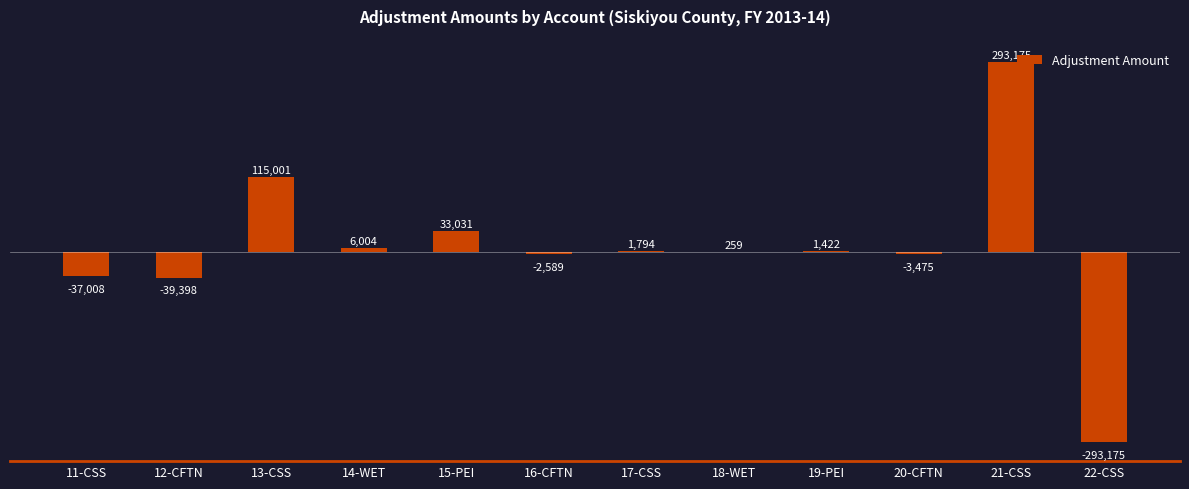

What is the sum of all values?

75041